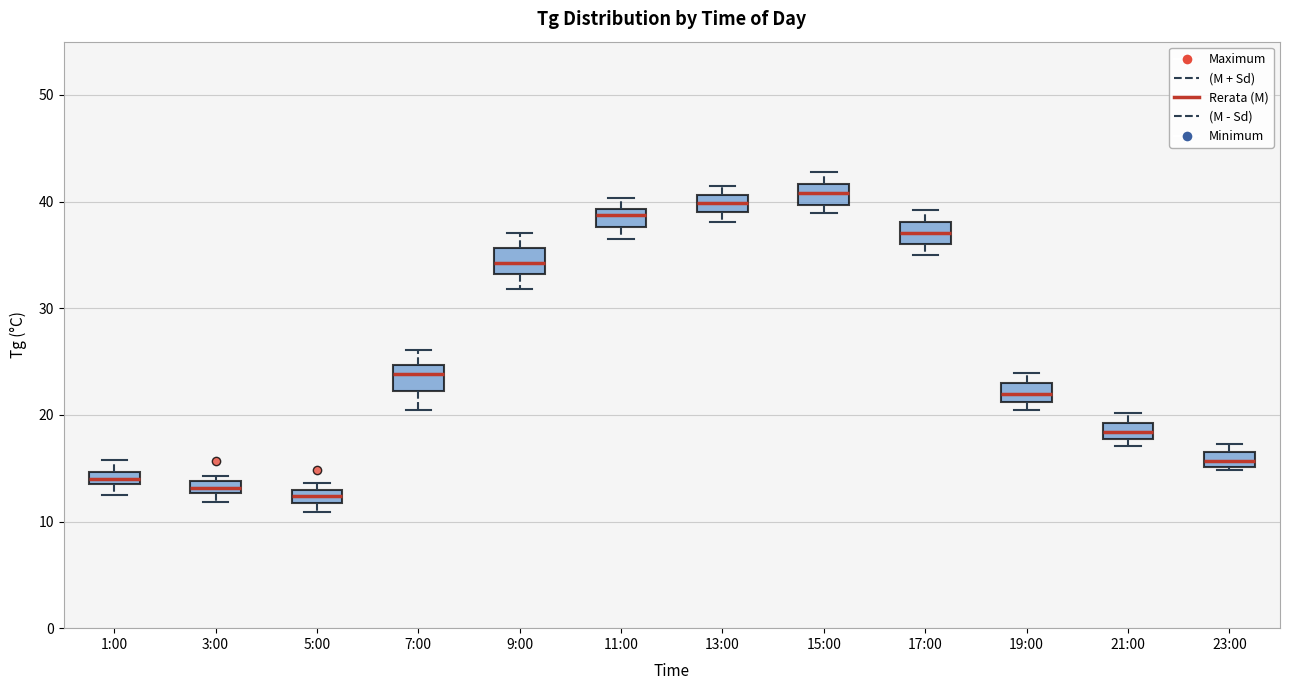

Where does the upper whisker of the box for 1:00 end on the y-axis? The values are not printed on the chart, so give them approximately, as read against the axis.

16